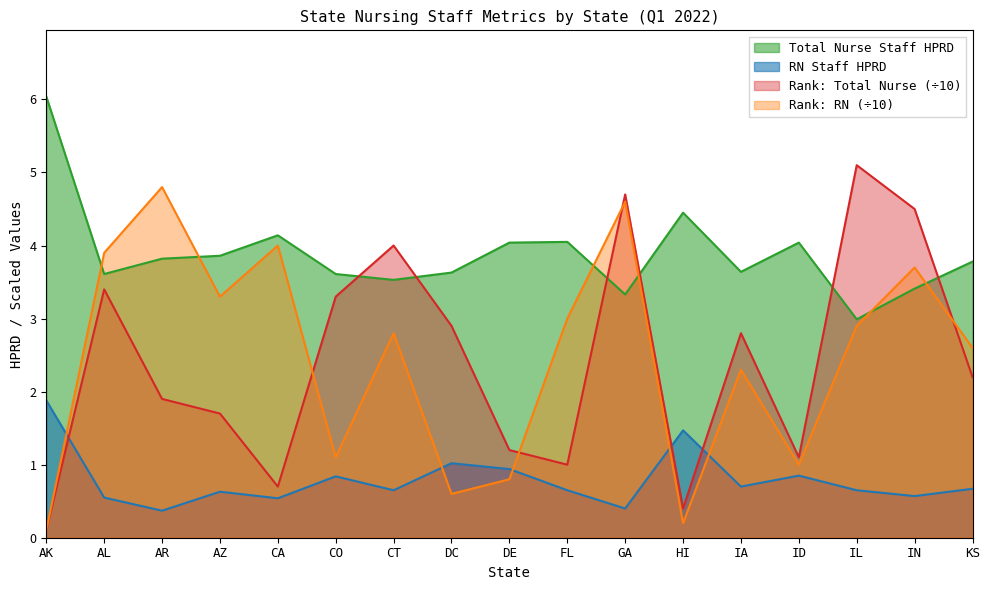

How many times do Rank RN and RN Staff HPRD cross each other?

5